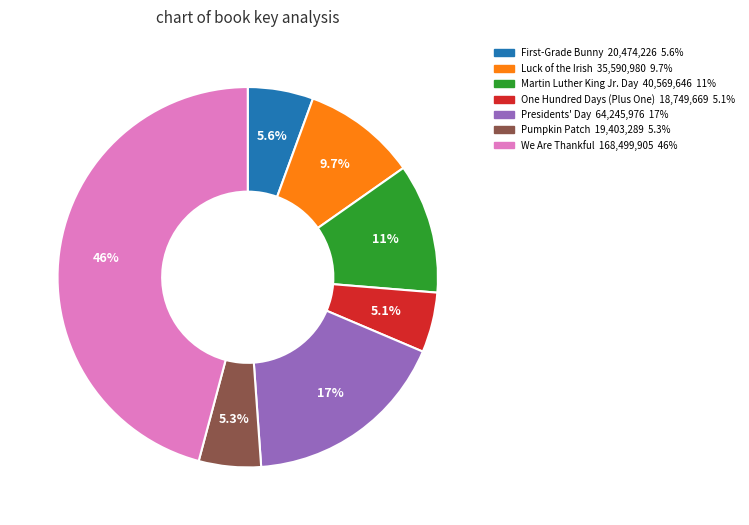

Which slice is the largest?

We Are Thankful